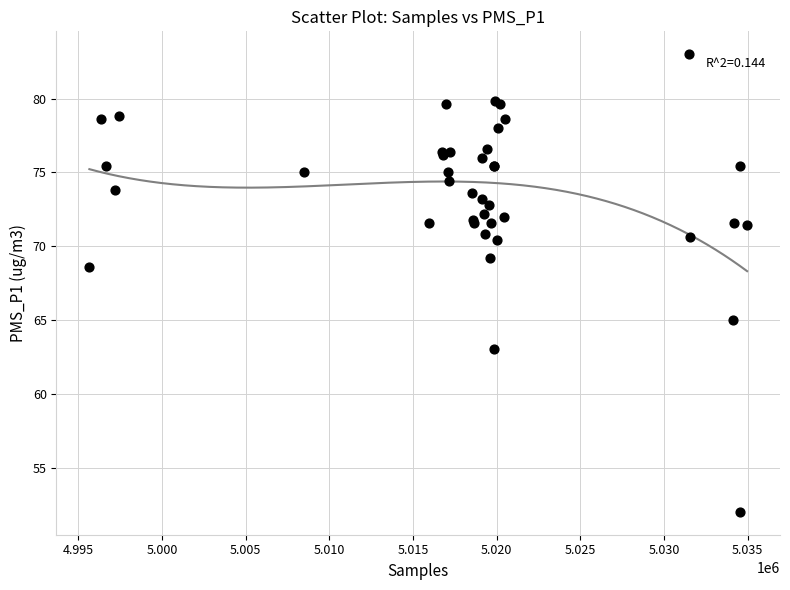

What Y value in the scatter plot is closest to 67?

68.6